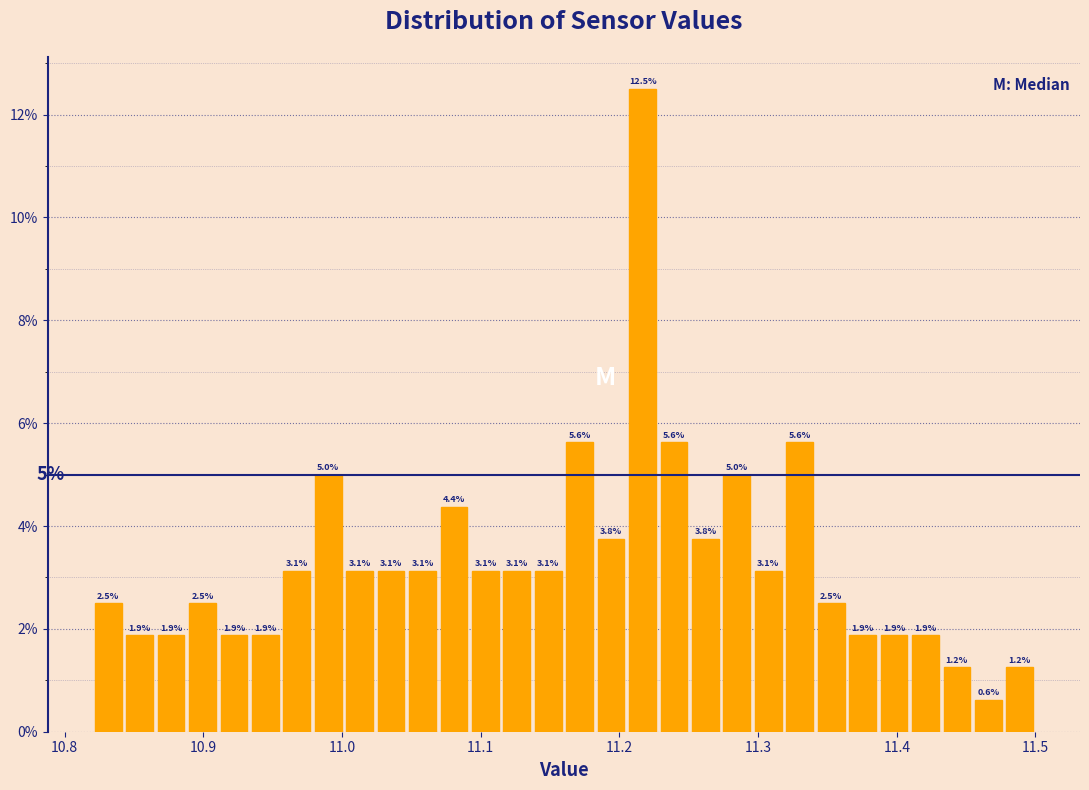

Read against the x-axis, roughly where is the centre of the tallest bar?

11.22